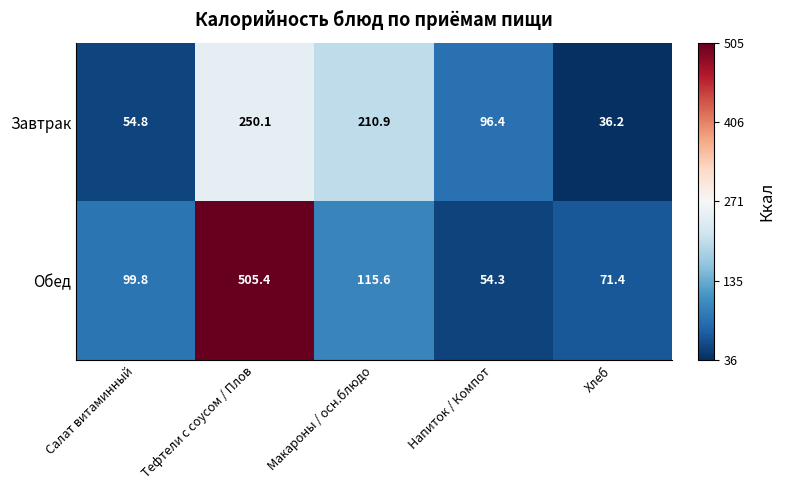

Reading left to right, transcribe all the data shown in this chart.

Завтрак: Салат витаминный=54.8	Тефтели с соусом / Плов=250.1	Макароны / осн.блюдо=210.9	Напиток / Компот=96.4	Хлеб=36.2
Обед: Салат витаминный=99.8	Тефтели с соусом / Плов=505.4	Макароны / осн.блюдо=115.6	Напиток / Компот=54.3	Хлеб=71.4